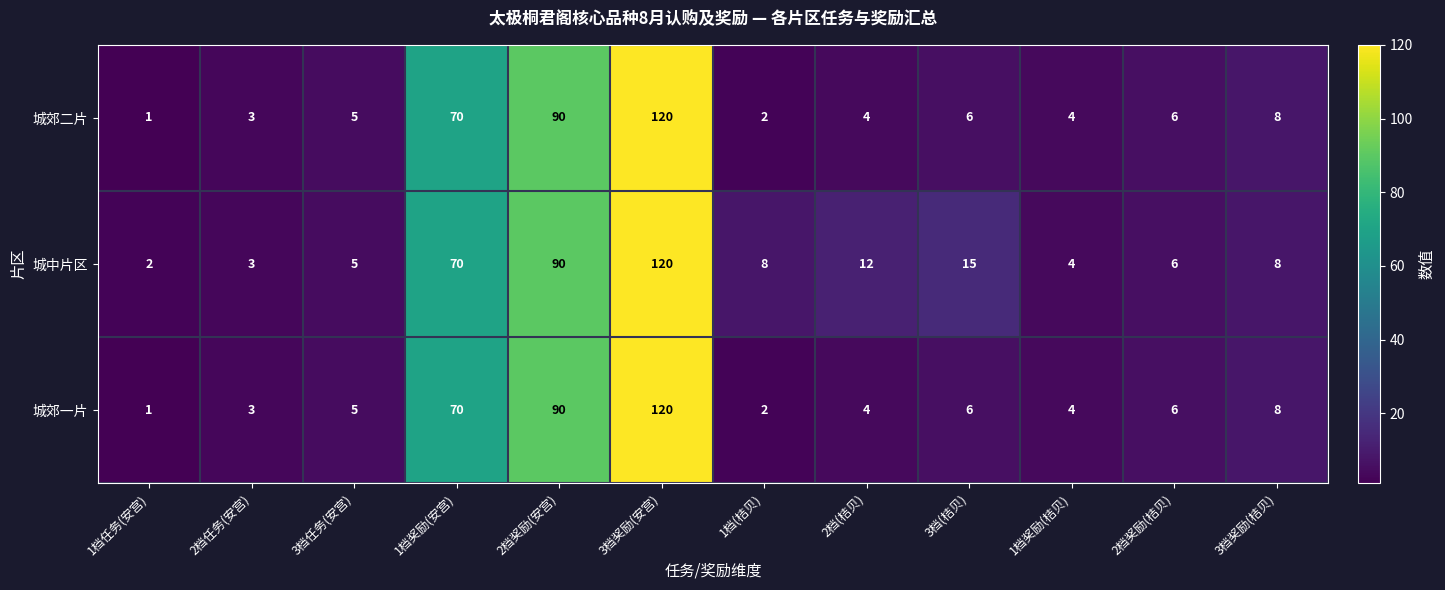

Where is 城中片区 nearest to the value 61?

1档奖励(安宫)